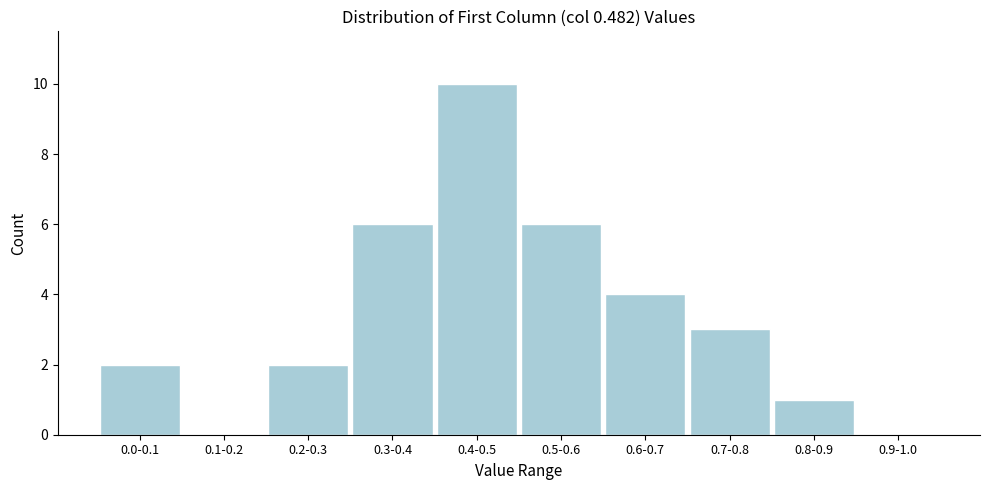

Reading left to right, what are all the values shown in this chart?

0.0-0.1=2	0.1-0.2=0	0.2-0.3=2	0.3-0.4=6	0.4-0.5=10	0.5-0.6=6	0.6-0.7=4	0.7-0.8=3	0.8-0.9=1	0.9-1.0=0